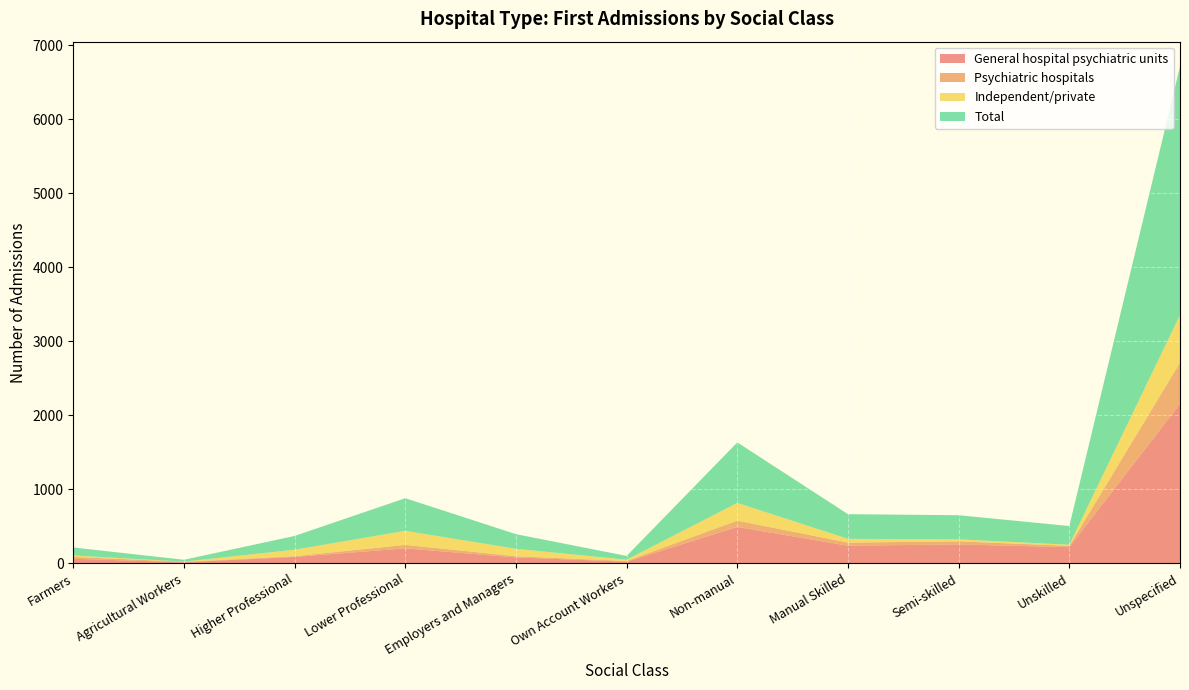

Reading right to left, list all the values displayed in this chart.

General hospital psychiatric units: Unspecified=2156	Unskilled=220	Semi-skilled=257	Manual Skilled=240	Non-manual=493	Own Account Workers=24	Employers and Managers=81	Lower Professional=204	Higher Professional=88	Agricultural Workers=16	Farmers=63
Psychiatric hospitals: Unspecified=558	Unskilled=18	Semi-skilled=42	Manual Skilled=42	Non-manual=86	Own Account Workers=9	Employers and Managers=17	Lower Professional=47	Higher Professional=10	Agricultural Workers=7	Farmers=26
Independent/private: Unspecified=644	Unskilled=15	Semi-skilled=27	Manual Skilled=51	Non-manual=239	Own Account Workers=18	Employers and Managers=100	Lower Professional=190	Higher Professional=88	Agricultural Workers=2	Farmers=19
Total: Unspecified=3358	Unskilled=253	Semi-skilled=326	Manual Skilled=333	Non-manual=818	Own Account Workers=51	Employers and Managers=198	Lower Professional=441	Higher Professional=186	Agricultural Workers=25	Farmers=108